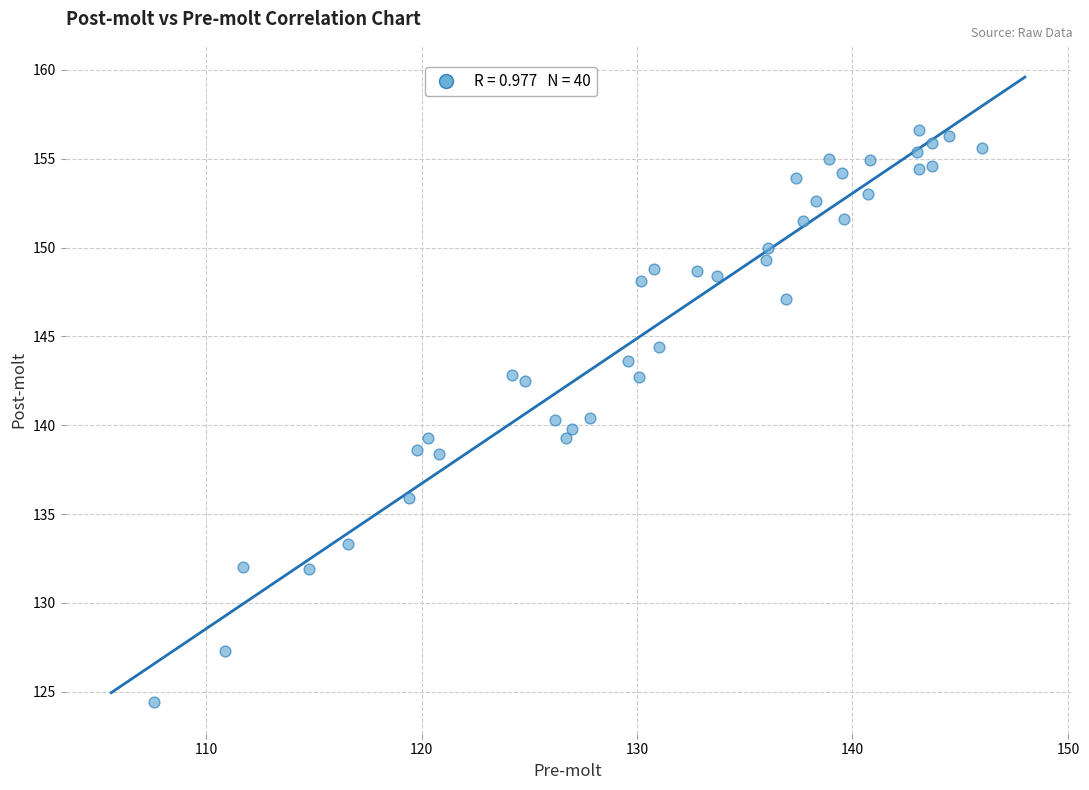

What is the range of Y values (max minus min)?

32.2